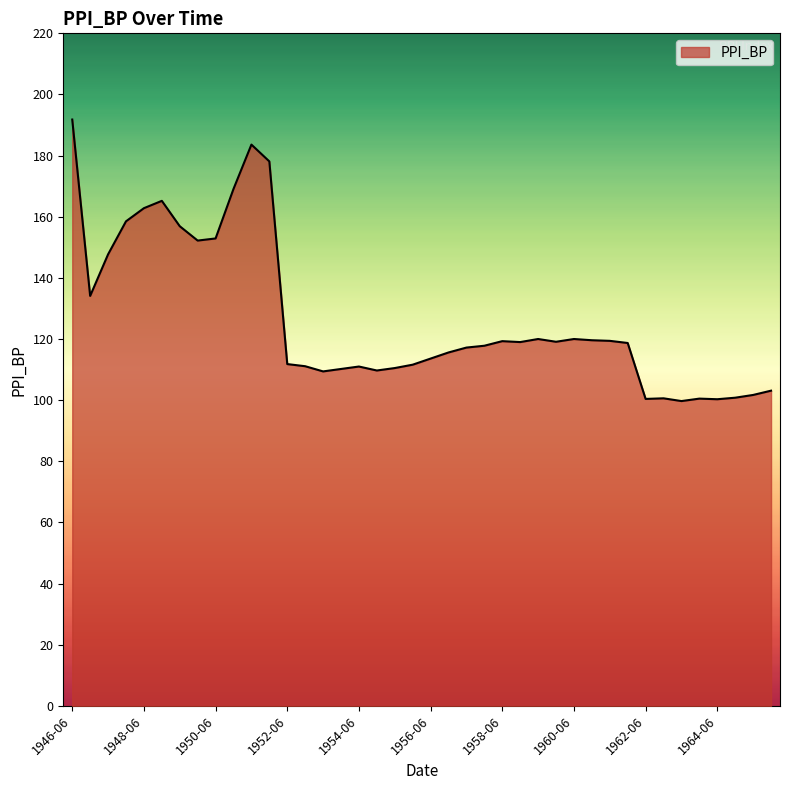

What is the smallest value displayed?

99.7